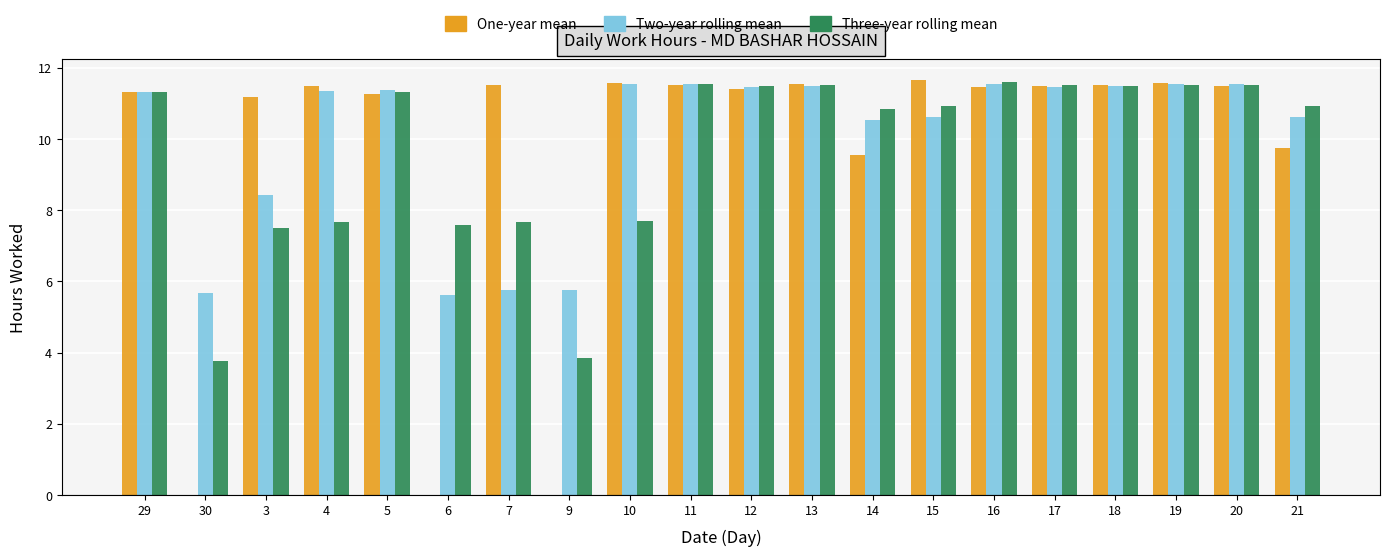

What is the total value across all series at 15?

33.2